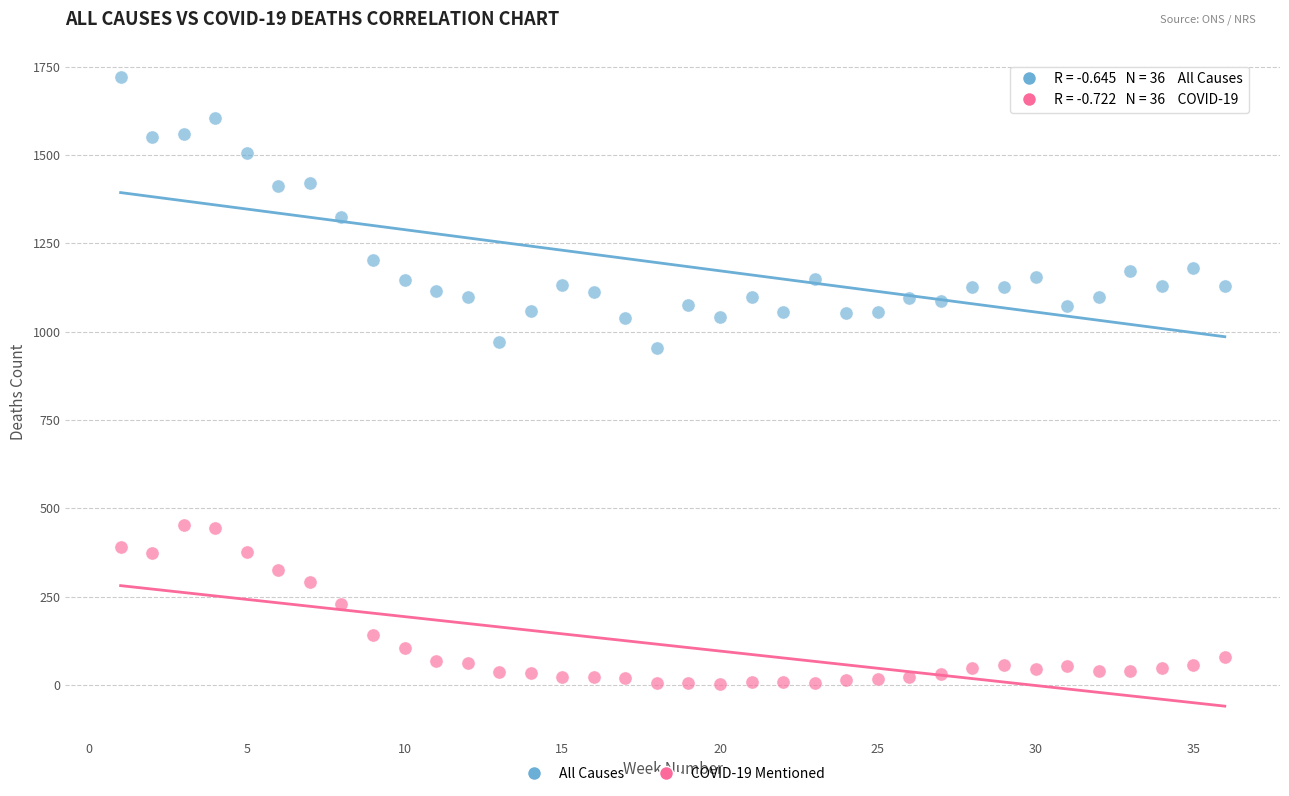

Which series contains the lowest Y value?

COVID-19 Mentioned